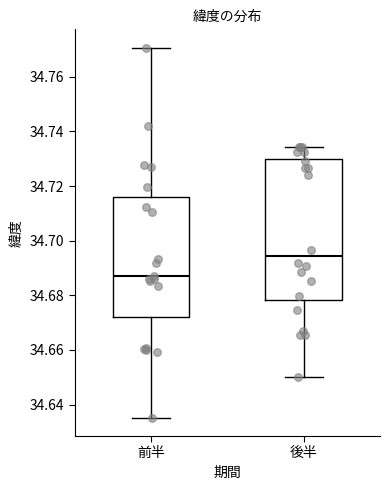

Reading left to right, transcribe this box plot: for each box, give where its median line is, the range the box spans, and where its two whiskers end, as read against the y-axis. The values are not printed on the chart, so give them approximately, as read against the axis.

前半: median 34.688, box 34.672 to 34.716, whiskers 34.636 to 34.770
後半: median 34.694, box 34.678 to 34.730, whiskers 34.650 to 34.734